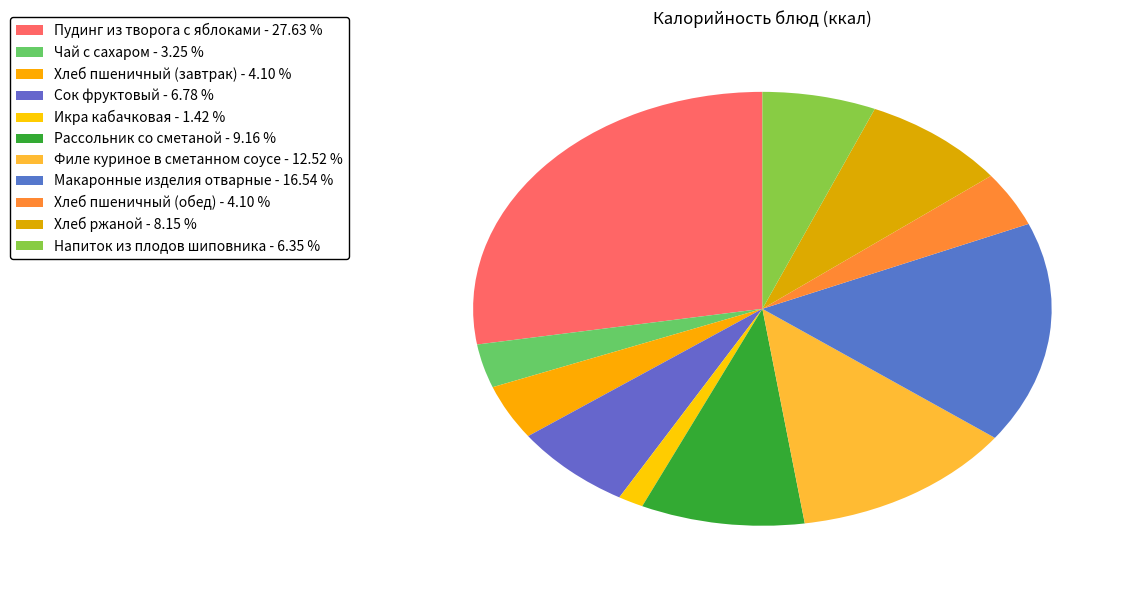

How many slices are in this pie chart?

11